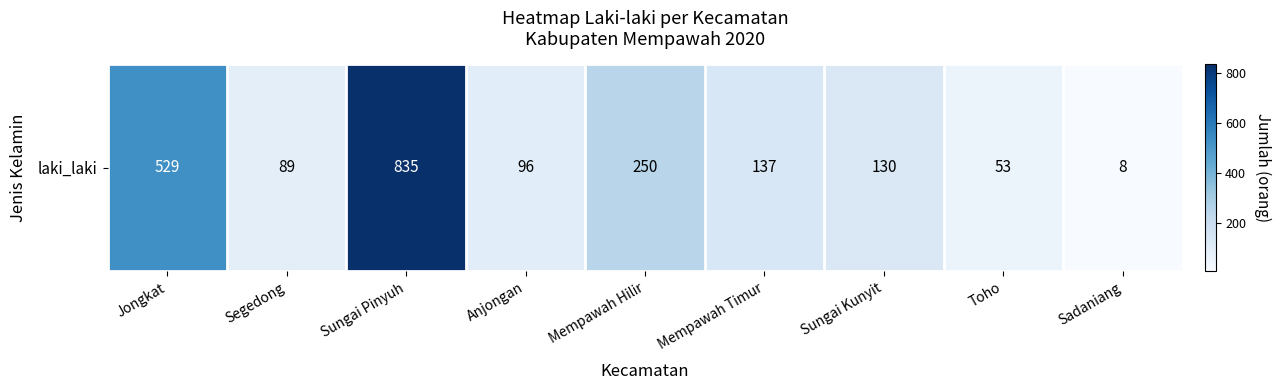

What value does the data have at Jongkat, to the nearest 100?

500